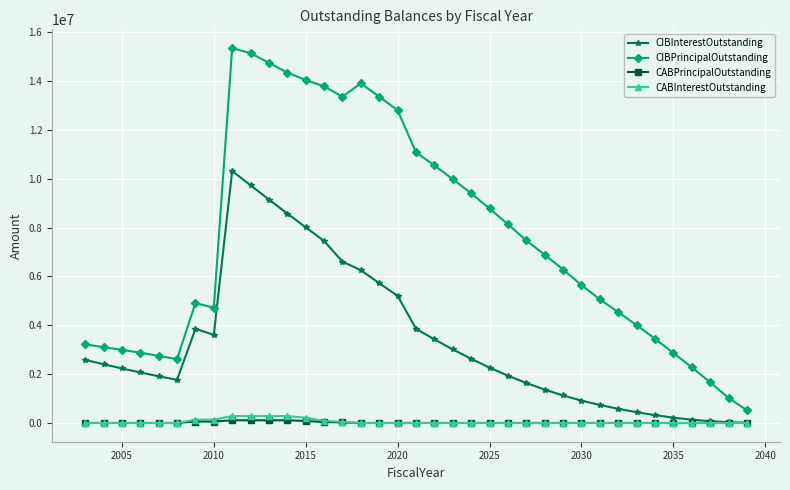

What is the difference between the second highest and minimum values in the CIBInterestOutstanding series?

9725535.0